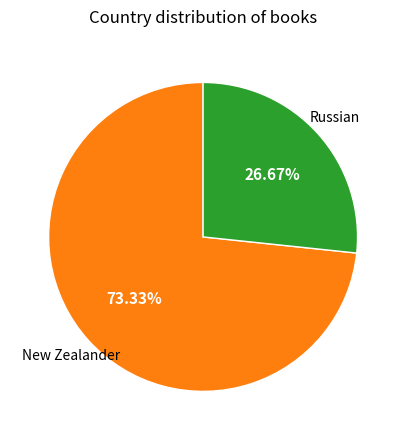

Is there a majority slice in this chart?

Yes